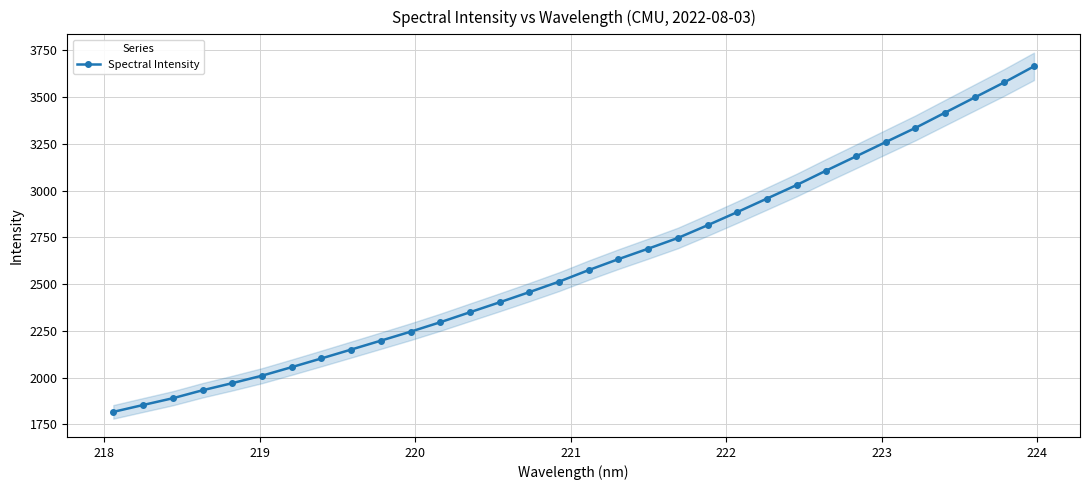

What is the maximum value for Spectral Intensity?

3663.6